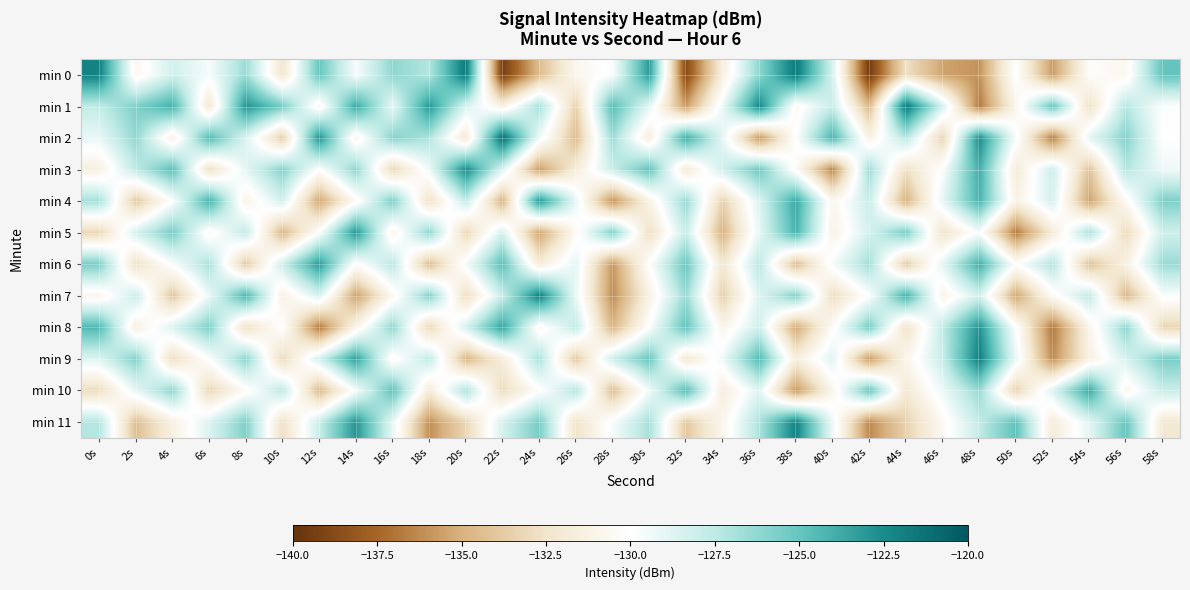

What is the difference between the highest and lowest values at 30s?

9.7